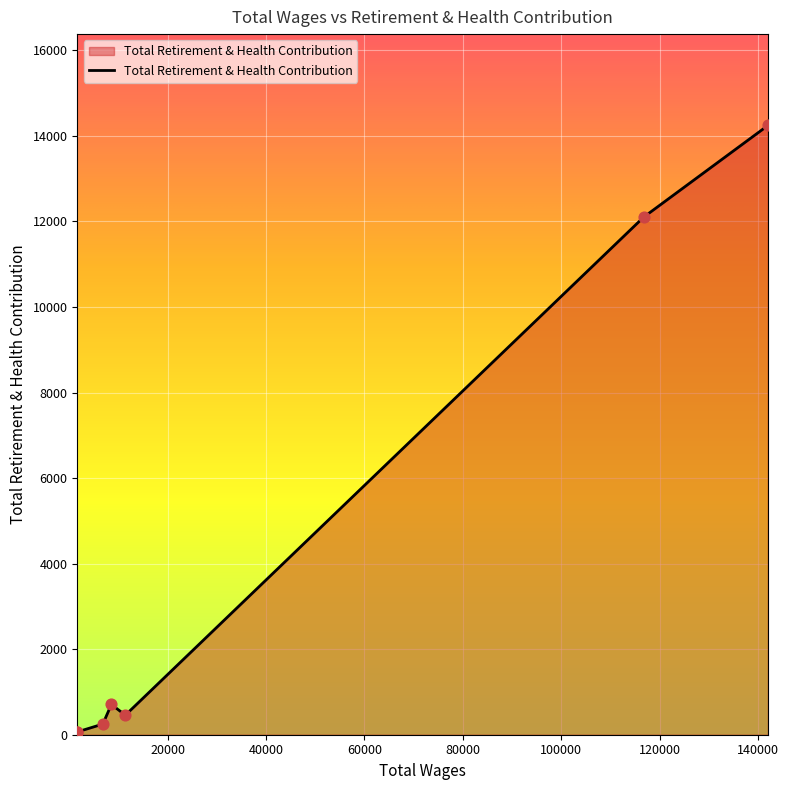

What is the difference between the maximum and minimum values?

14177